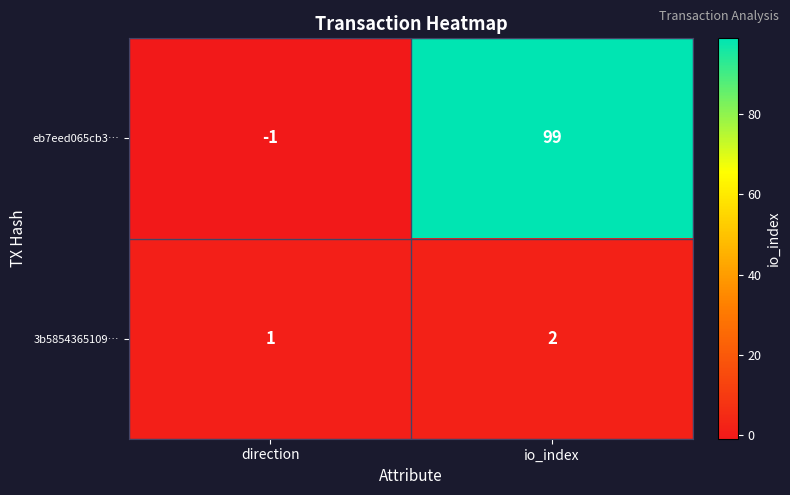

What is the approximate value of eb7eed065cb3… at io_index?

99